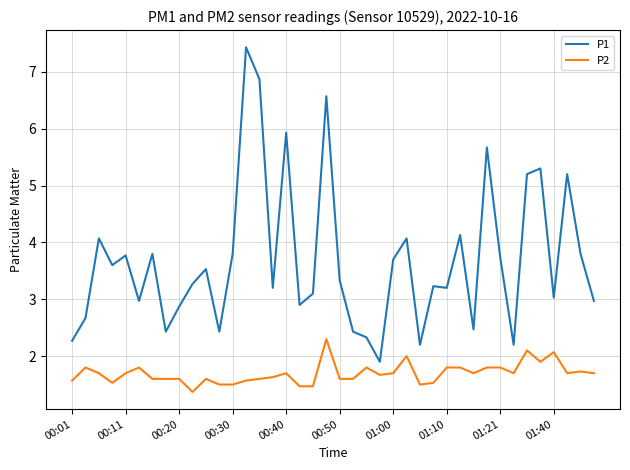

List the series in order of their overall mean, highest first.

P1, P2